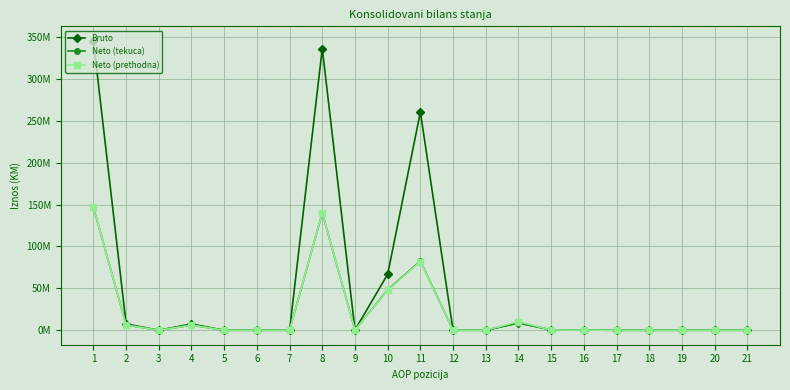

True or false: Neto (tekuca) has more than 0 interior local peaks.

True